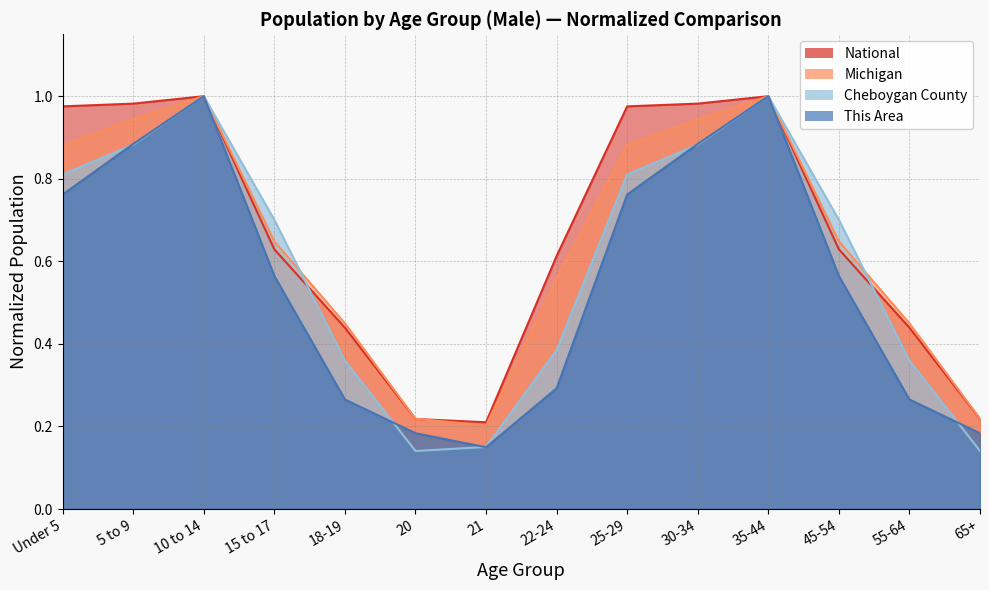

Rank the series by their maximum value, from highest to lowest.

This Area, Cheboygan County, Michigan, National